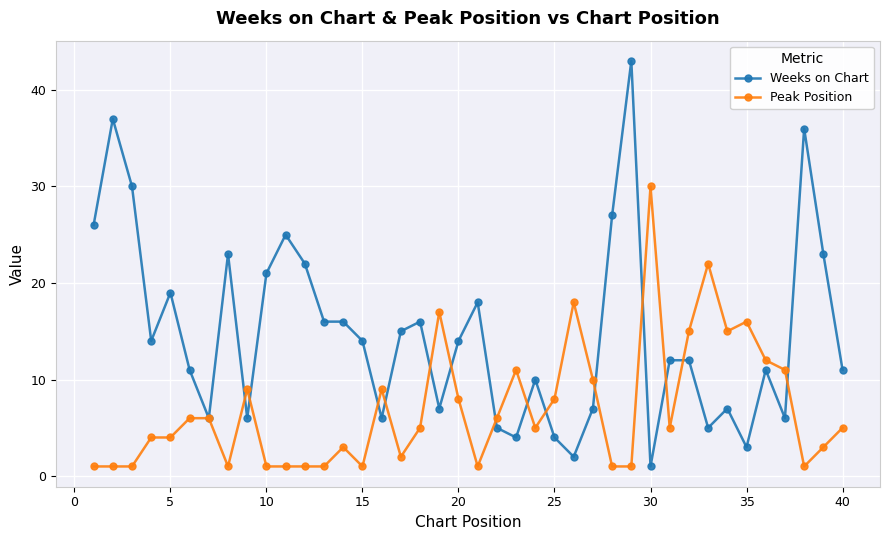

What is the value of the Peak Position point at the 13th from the left?

1